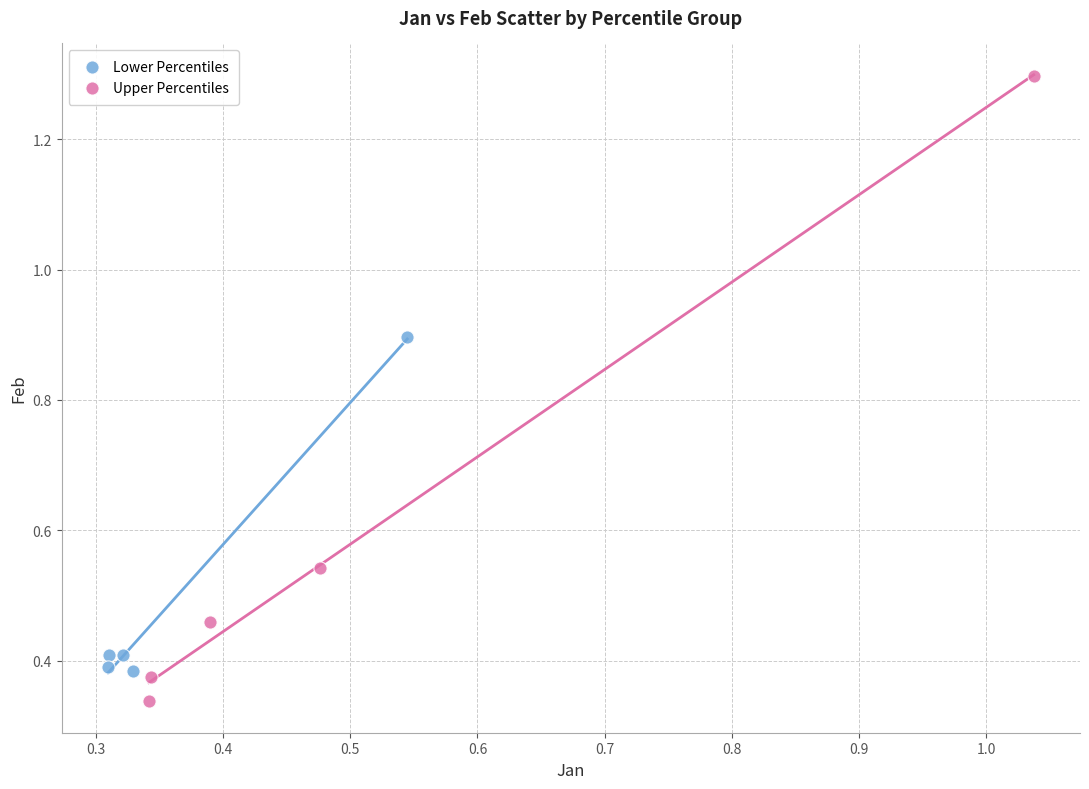

Which series contains the highest Y value?

Upper Percentiles